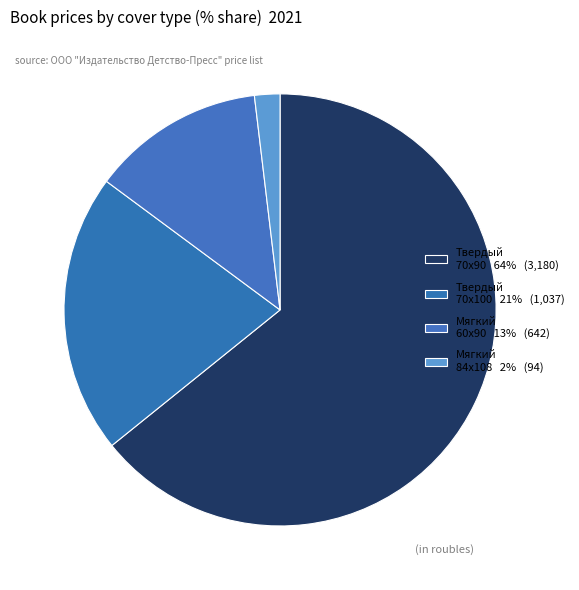

Count the number of slices in the pie.

4